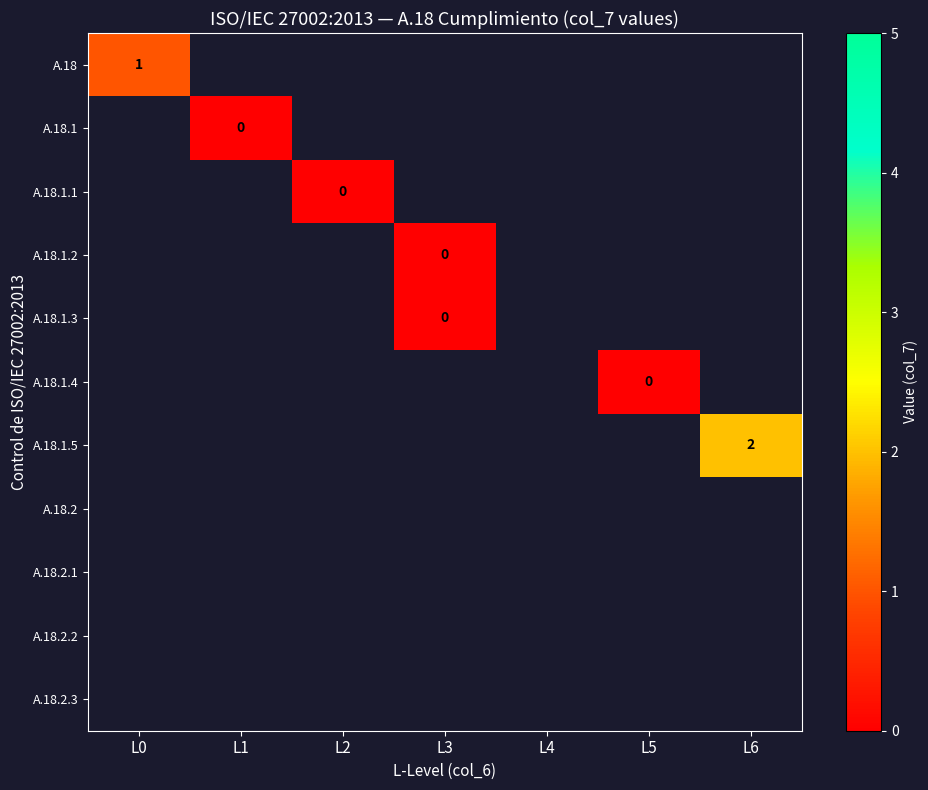

How many data points does each series have?

7